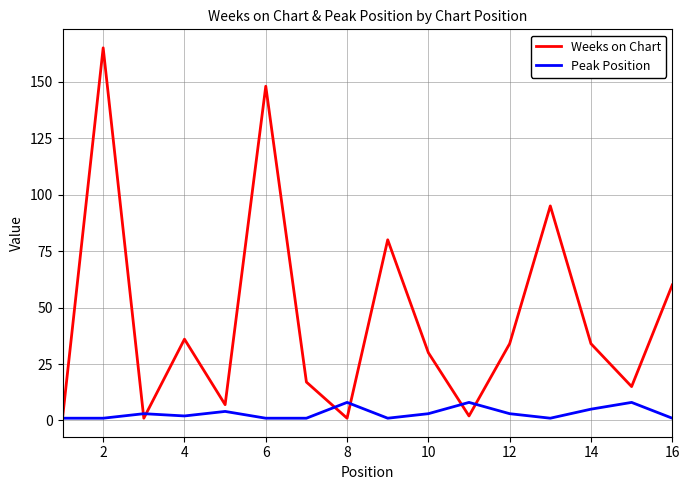

Rank the series by their maximum value, from highest to lowest.

Weeks on Chart, Peak Position